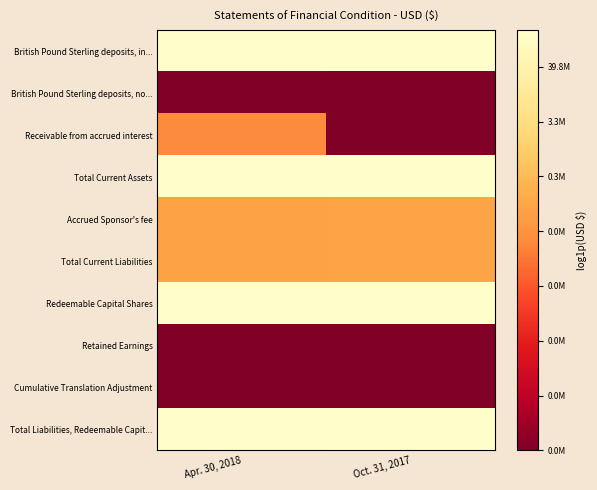

At how many categories does at least one series exceed 18?

2